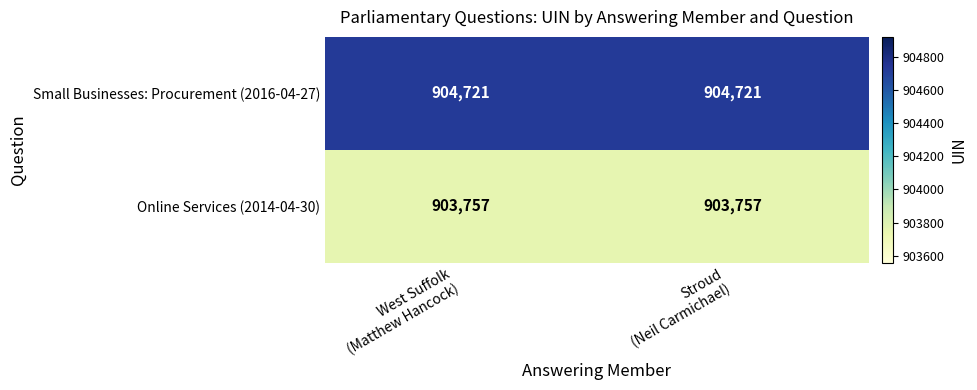

List the series in order of their overall mean, lowest first.

Online Services (2014-04-30), Small Businesses: Procurement (2016-04-27)